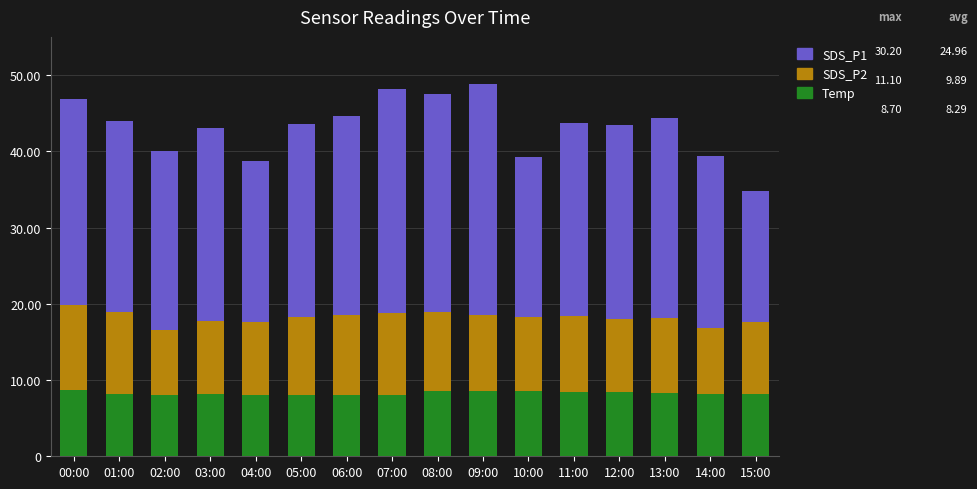

What is the total value across all series at 05:00?

43.6